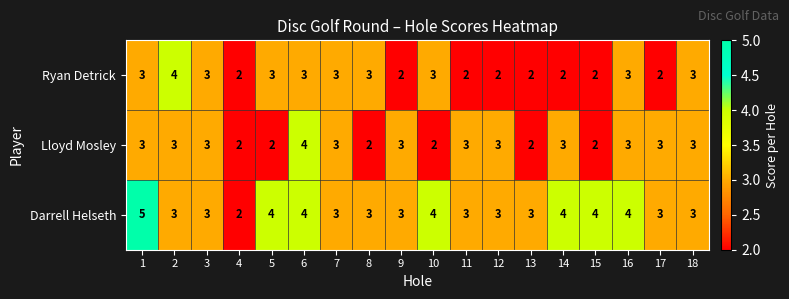

Which series has the widest spread of values?

Darrell Helseth